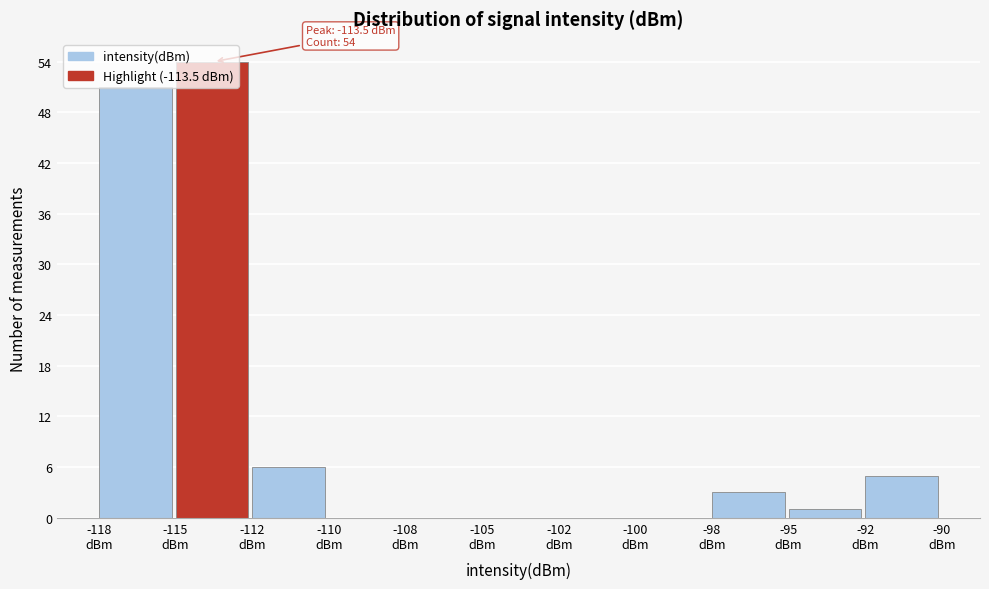

What is the sum of all values?

120